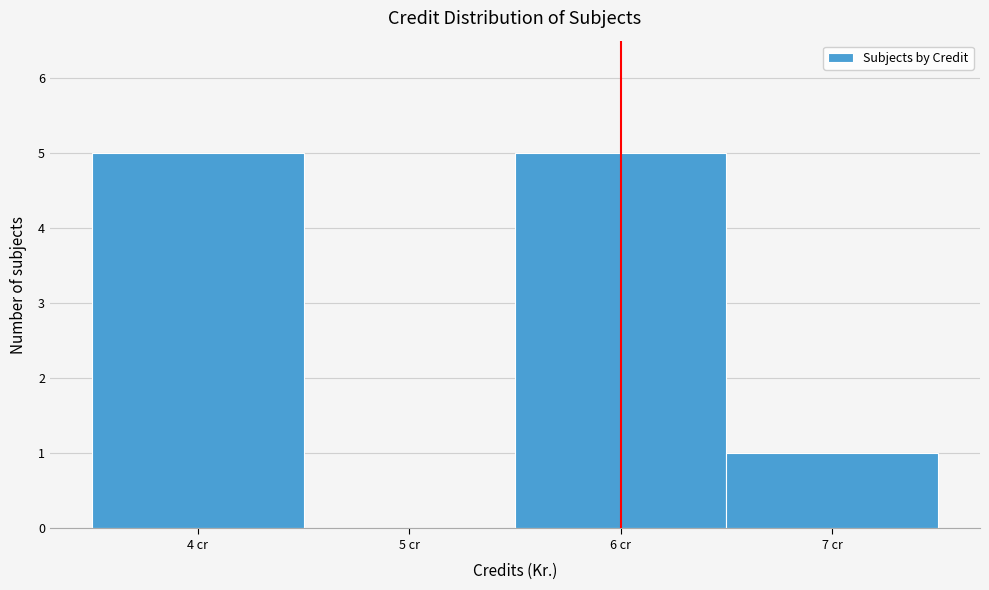

How tall is the bar that spans 3.5 to 4.5 on the x-axis? The values are not printed on the chart, so give them approximately, as read against the axis.

5